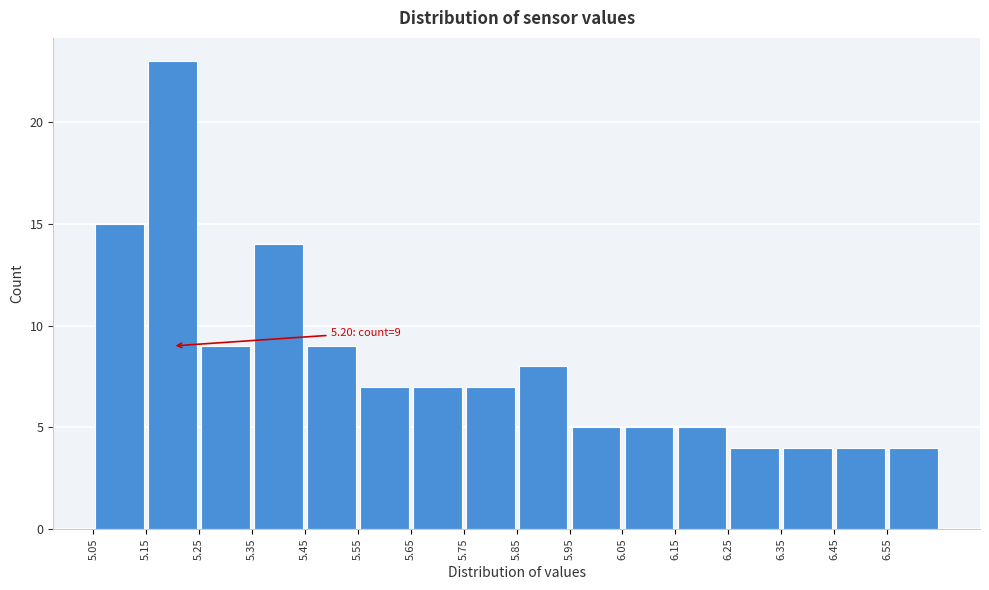

Over which range of the x-axis is the bar tallest?

5.15 to 5.25